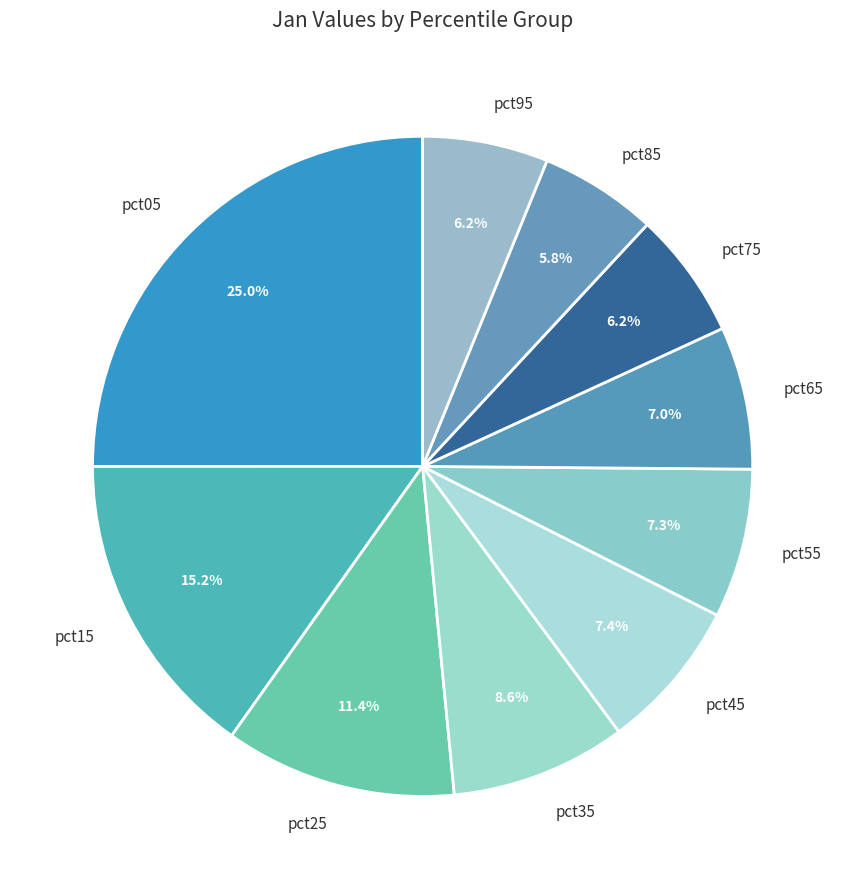

Does pct55 represent more than half of the total?

No